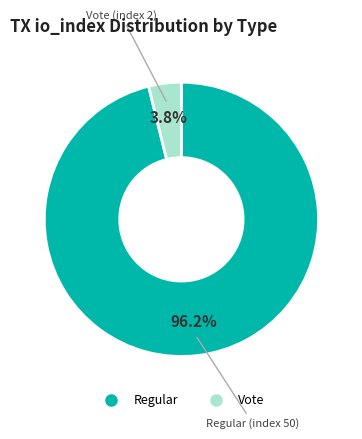

Is there any slice that represents more than half of the pie?

Yes